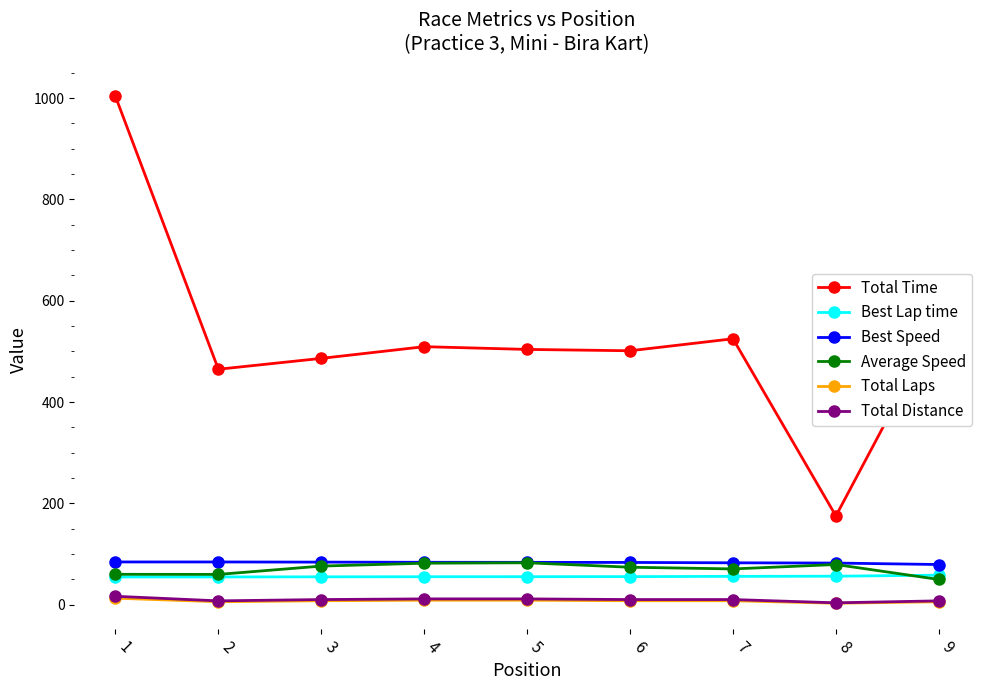

What are all the series names shown in the legend?

Total Time, Best Lap time, Best Speed, Average Speed, Total Laps, Total Distance